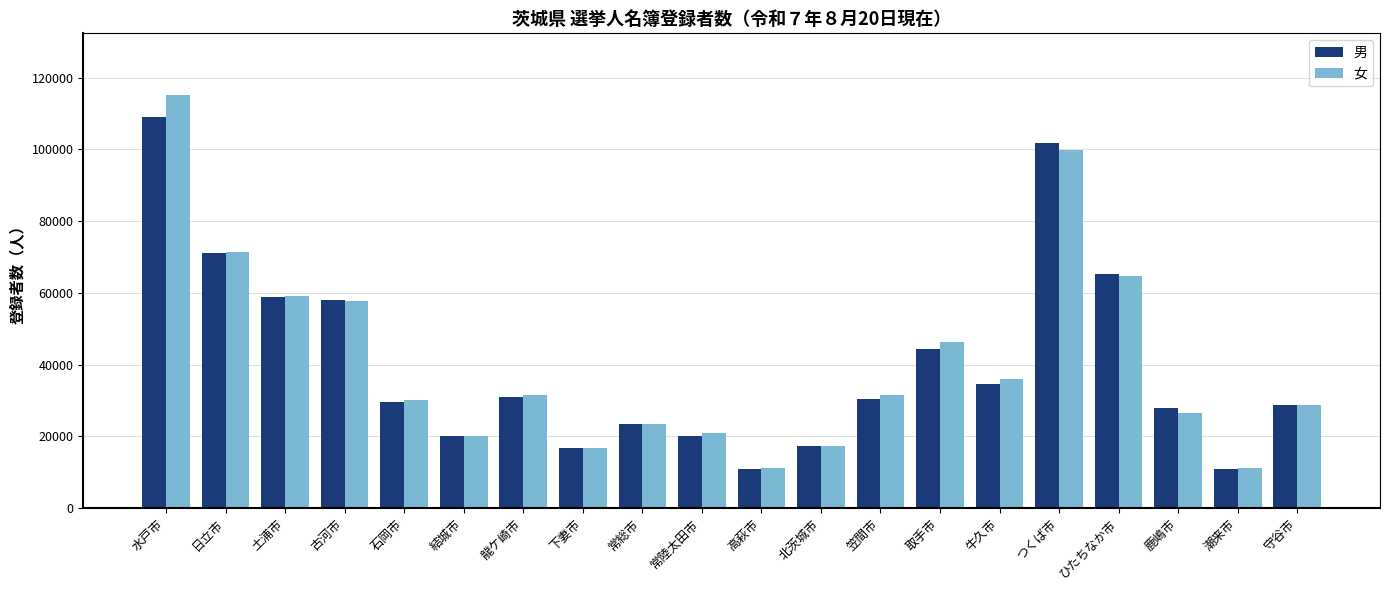

What is the average value of the 男 series?

40511